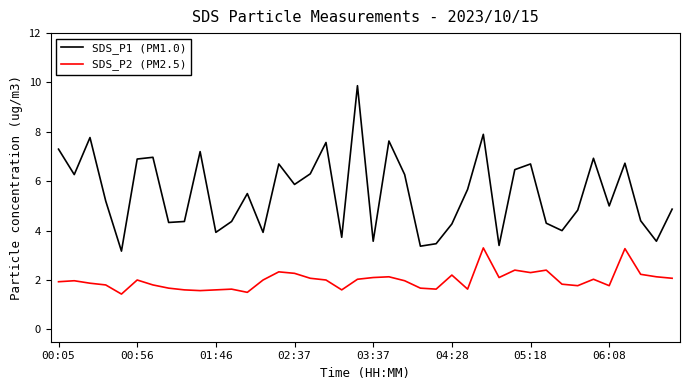

What is the difference between the maximum and minimum values in the SDS_P1 (PM1.0) series?

6.7